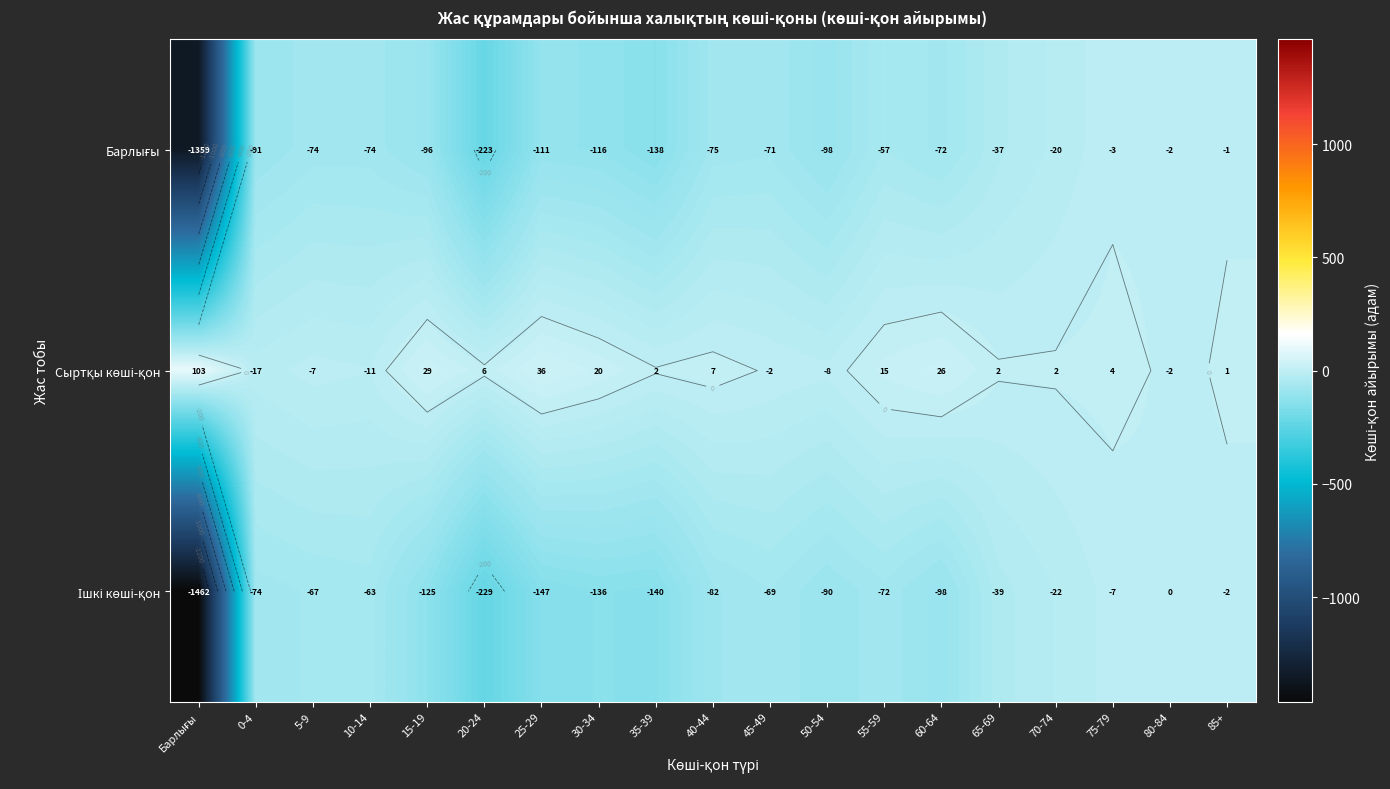

At how many categories does at least one series exceed -769?

19